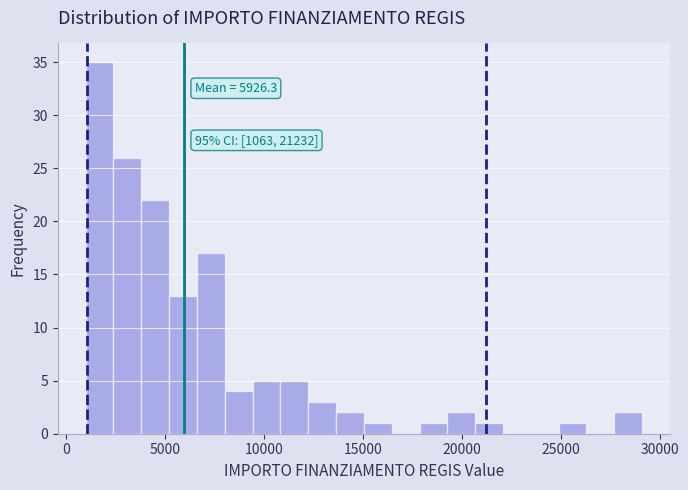

Around what value on the x-axis is the tallest bar? Give the approximate position of its centre, as read against the axis.

1500